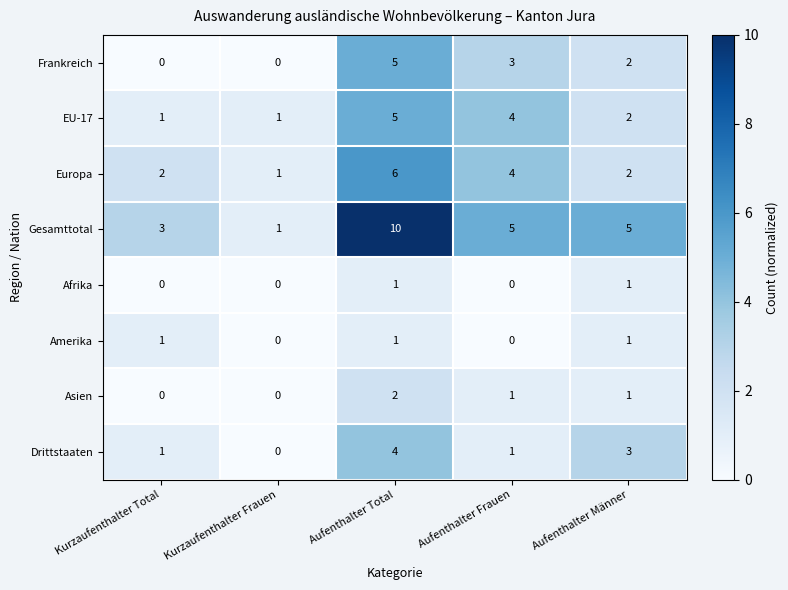

What is the sum of all EU-17 values?

13